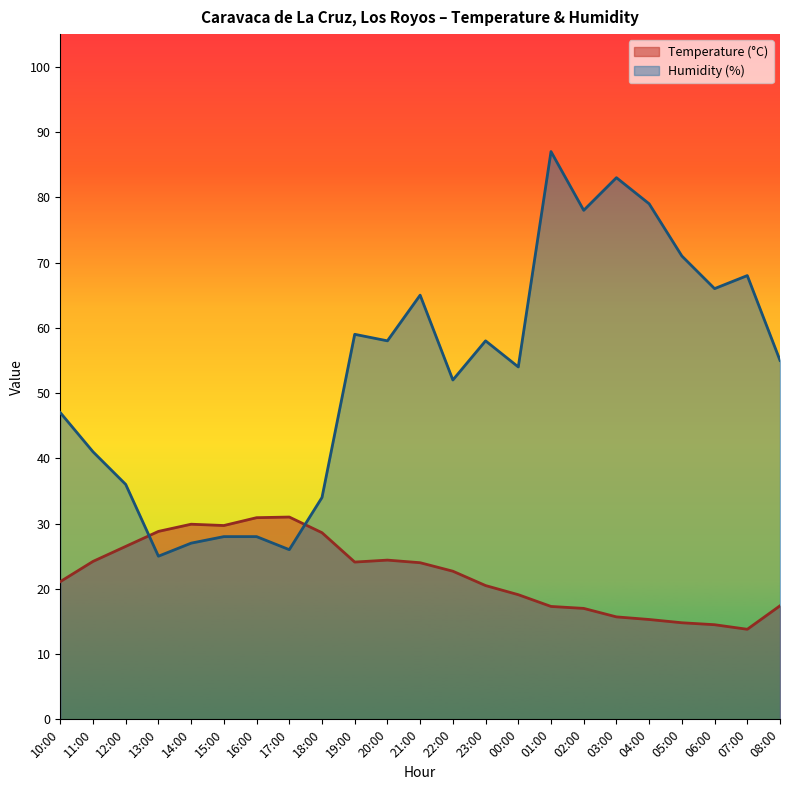

After their last crossing, which series has the higher values: Temperature (°C) or Humidity (%)?

Humidity (%)